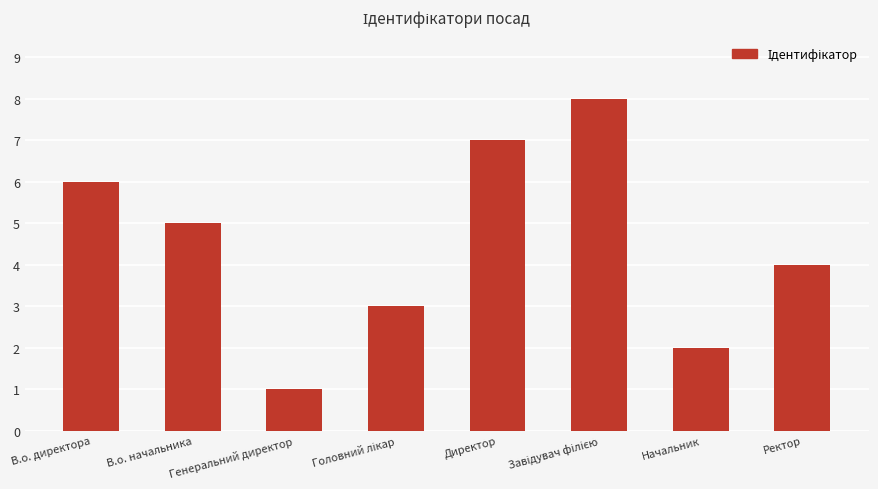

Reading left to right, what are all the values shown in this chart?

6	5	1	3	7	8	2	4